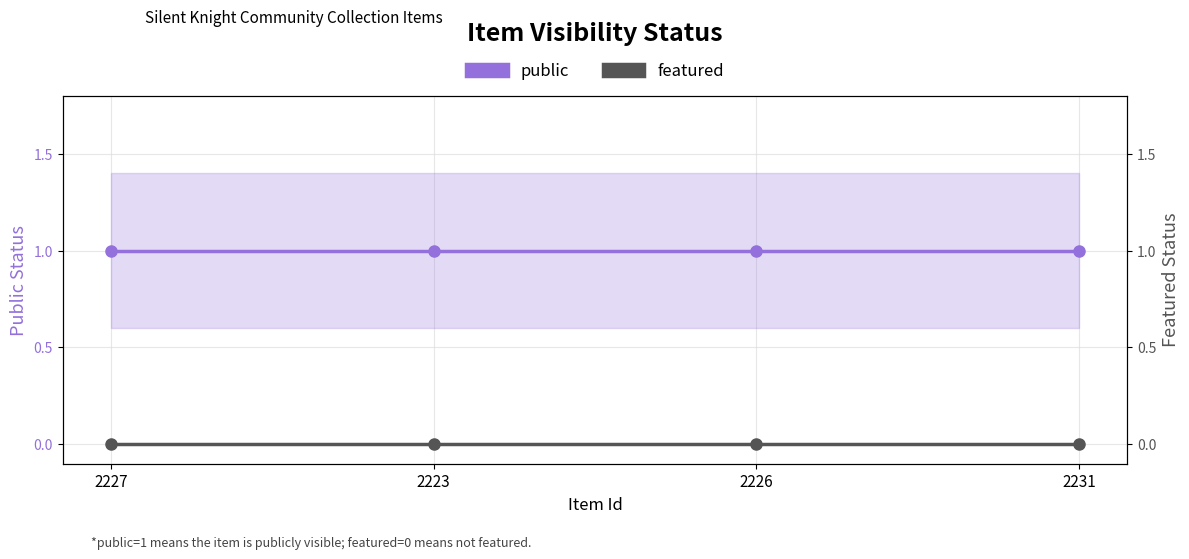

What is the sum of the public values at 2223 and 2231?

2